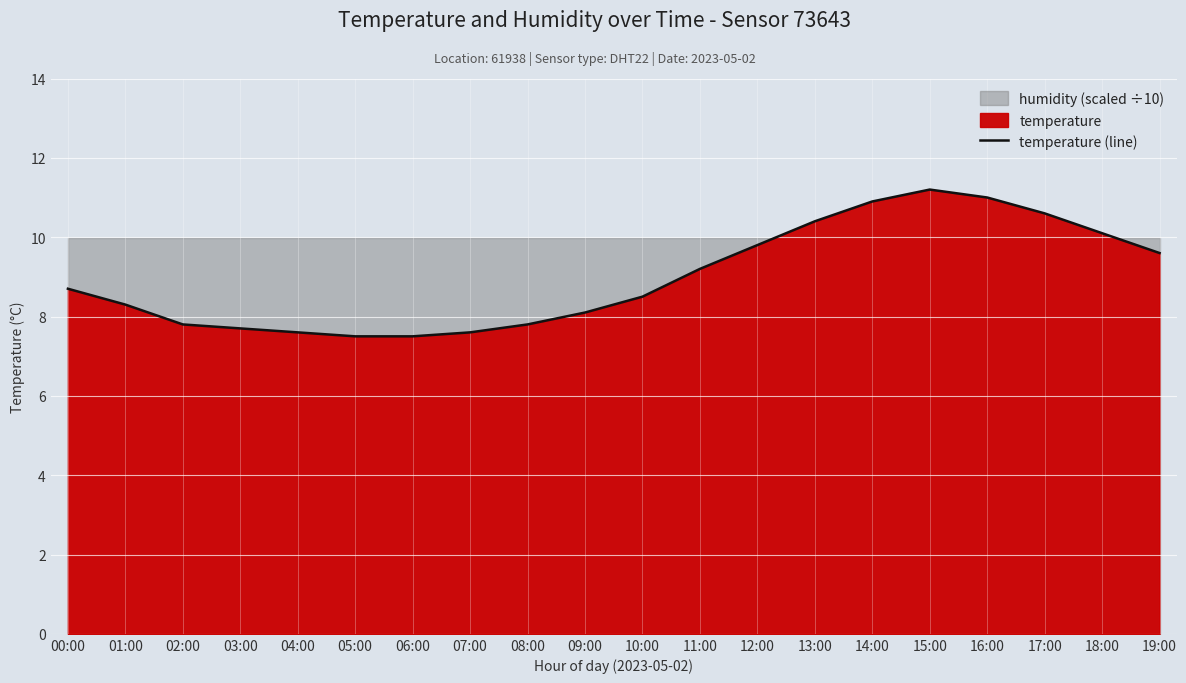

List the labels in order of value, largest first.

15:00, 16:00, 14:00, 17:00, 13:00, 18:00, 12:00, 19:00, 11:00, 00:00, 10:00, 01:00, 09:00, 02:00, 08:00, 03:00, 04:00, 07:00, 05:00, 06:00